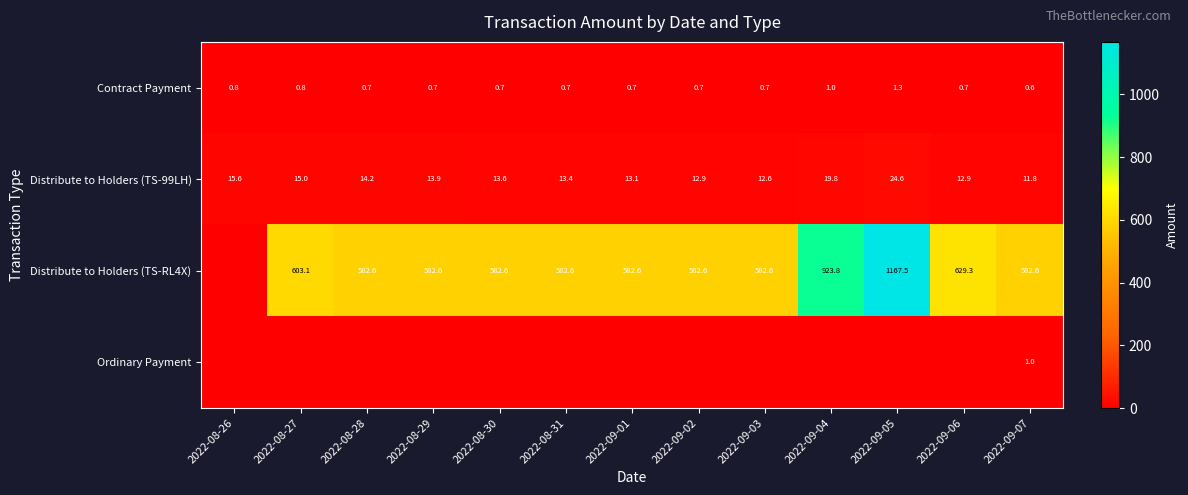

What value does the Distribute to Holders (TS-99LH) series have at 2022-09-06?

12.9